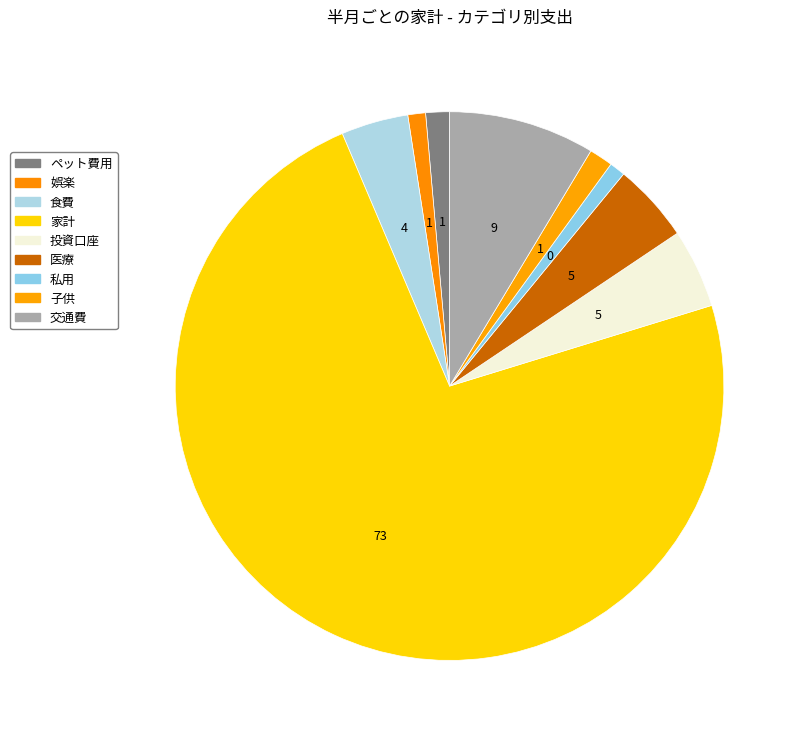

Count the number of slices in the pie.

9